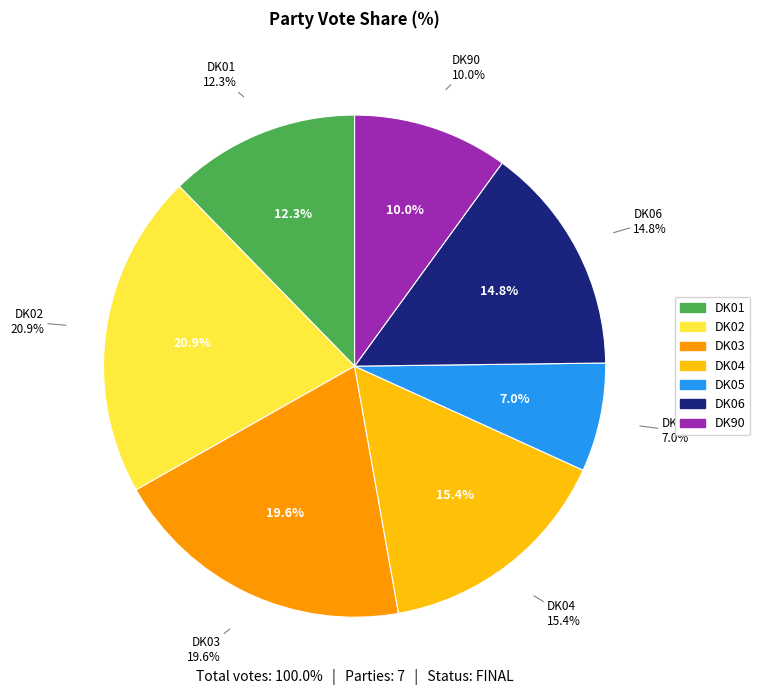

To the nearest percent, what is the difference between the DK03 and DK01 slice percentages?

7%